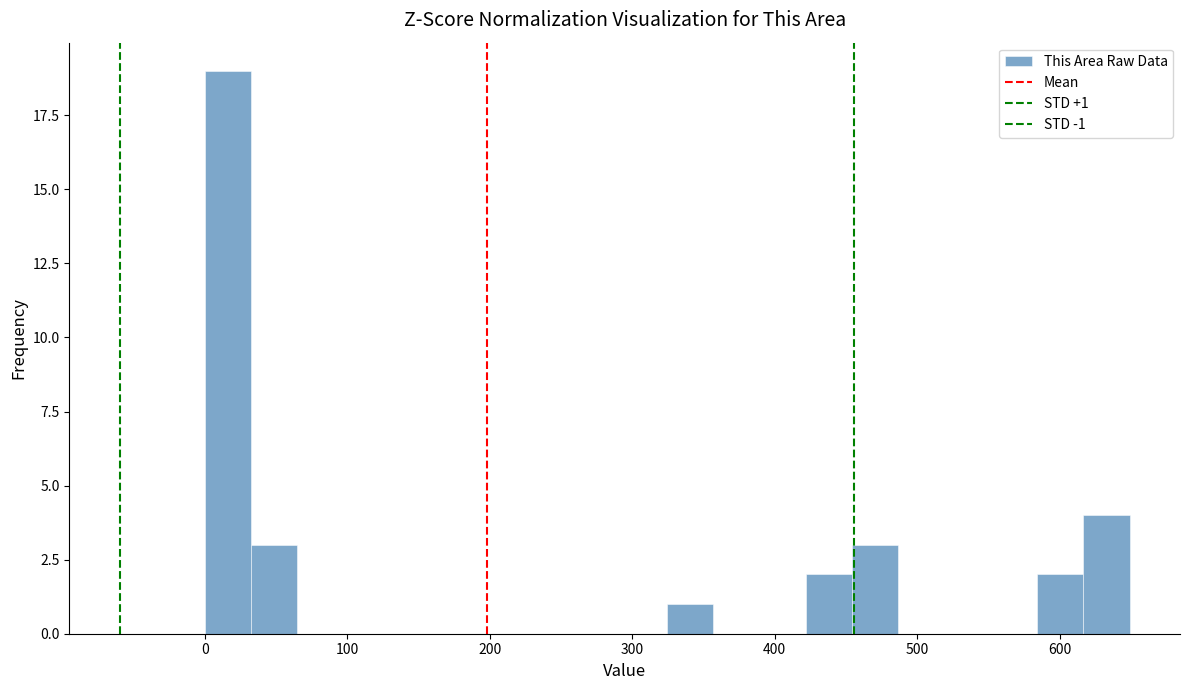

Around what value on the x-axis is the tallest bar? Give the approximate position of its centre, as read against the axis.

20